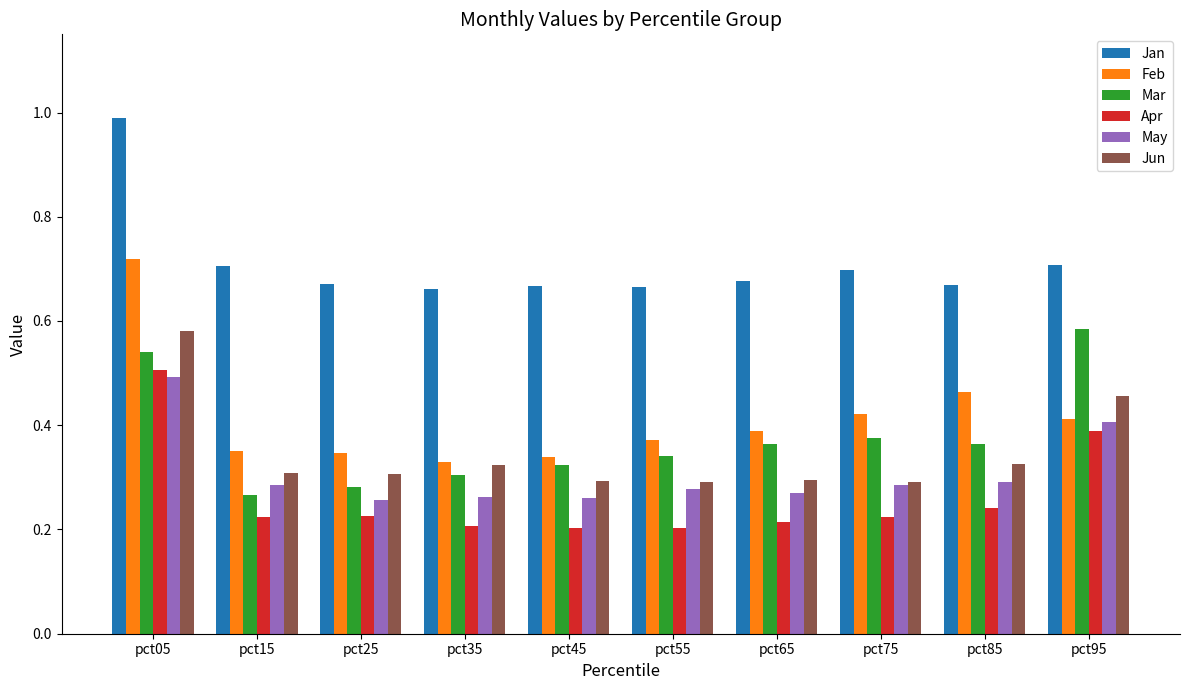

The Apr series shows 0.1 at pct25. True or false?

False